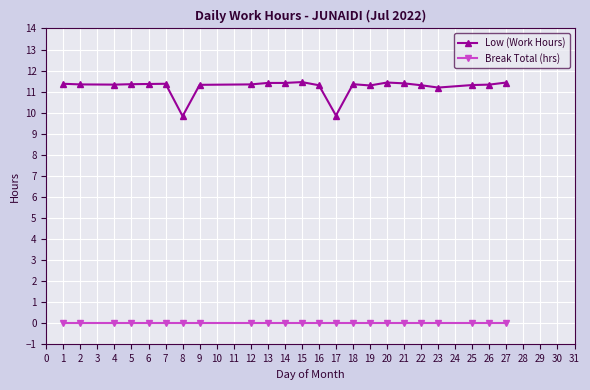

How many lines are shown in the chart?

2